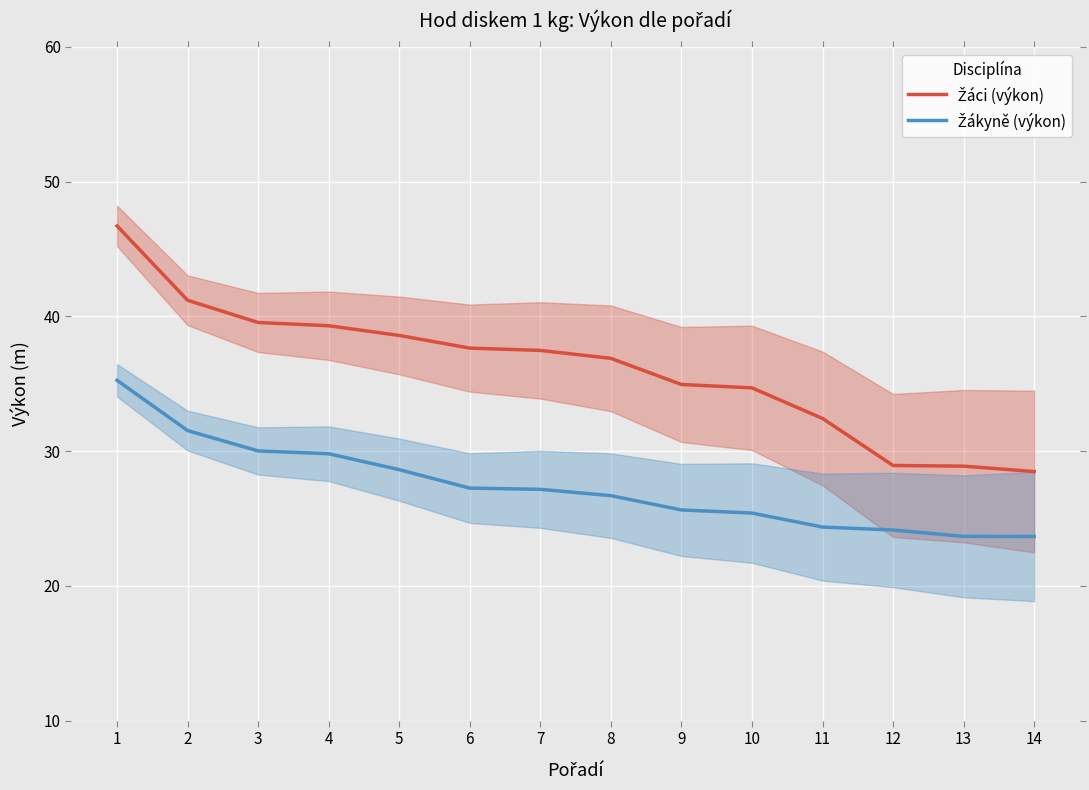

What is the value of the Žákyně (výkon) point at the 4th from the left?

29.8